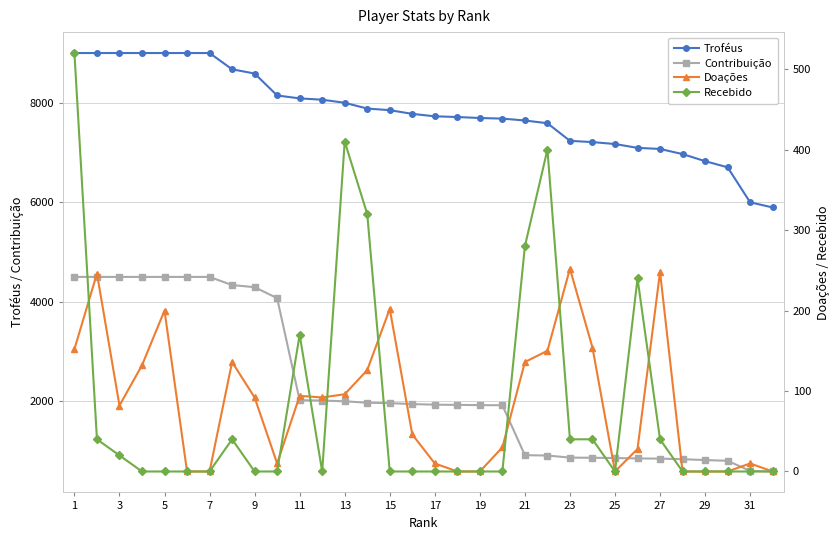

Does the chart display data point markers on the line(s)?

Yes